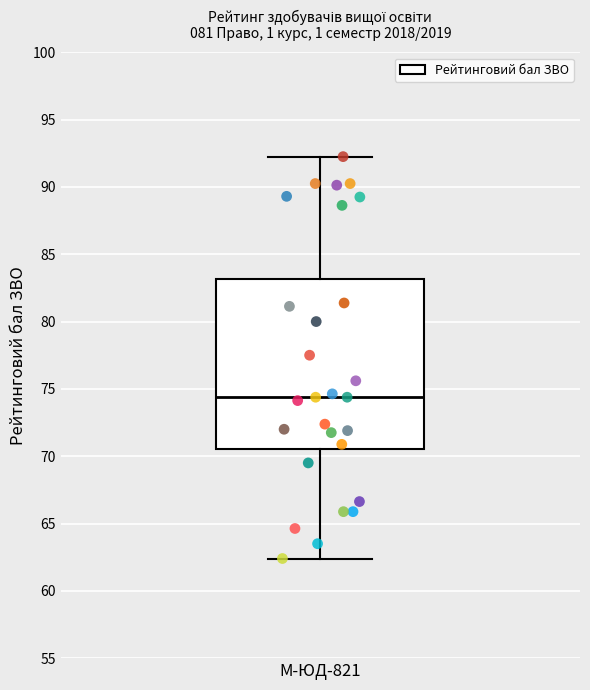

Where does the upper whisker of the box for М-ЮД-821 end on the y-axis? The values are not printed on the chart, so give them approximately, as read against the axis.

92.5